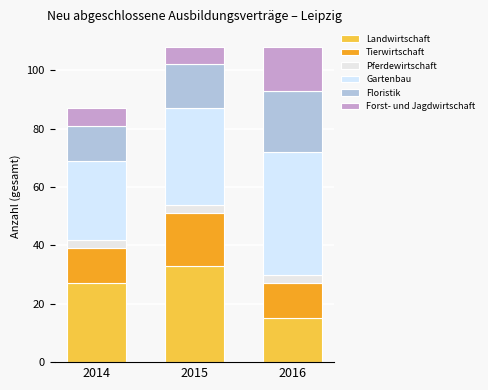

Count the number of data series in this chart.

6